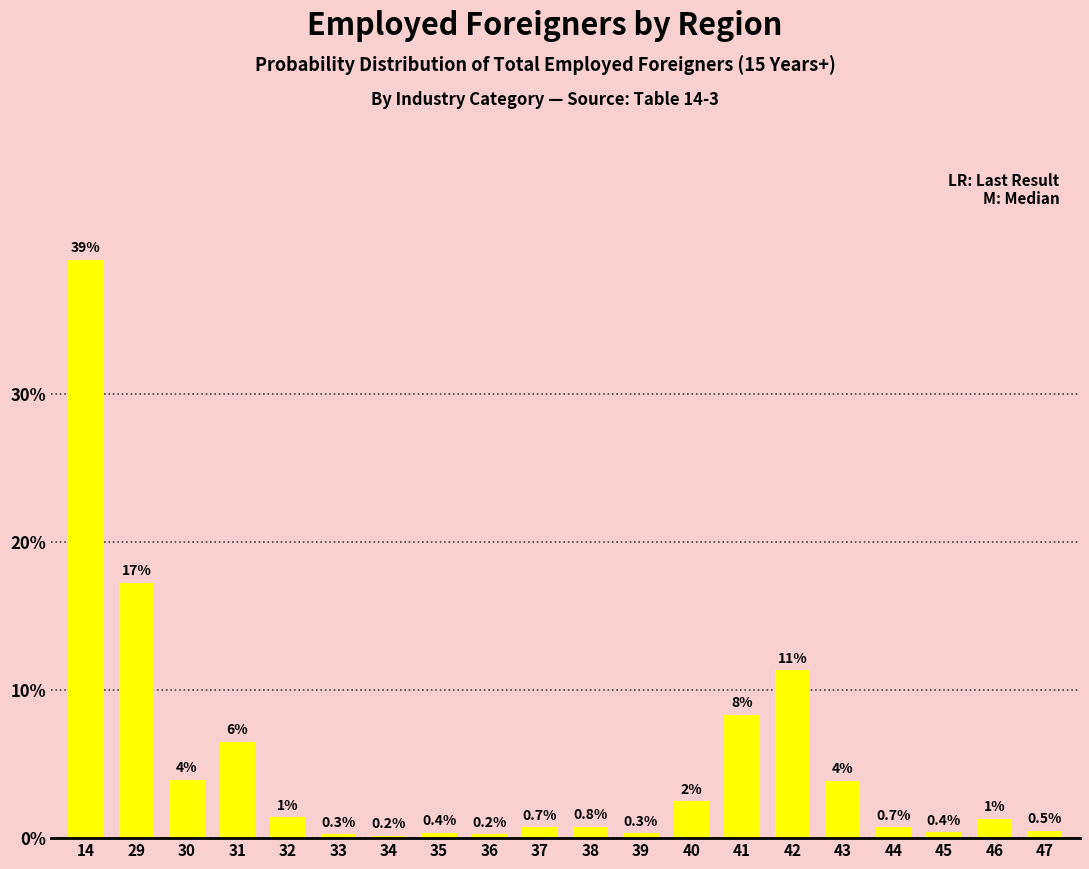

Where is the data nearest to the value 19?

29